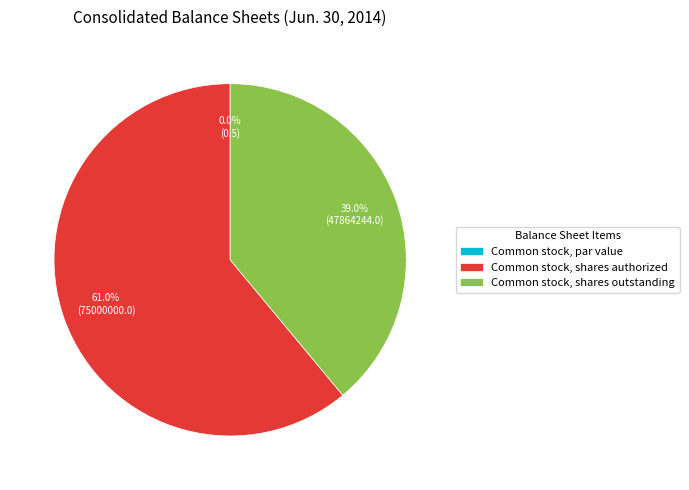

To the nearest percent, what is the average slice percentage?

33%